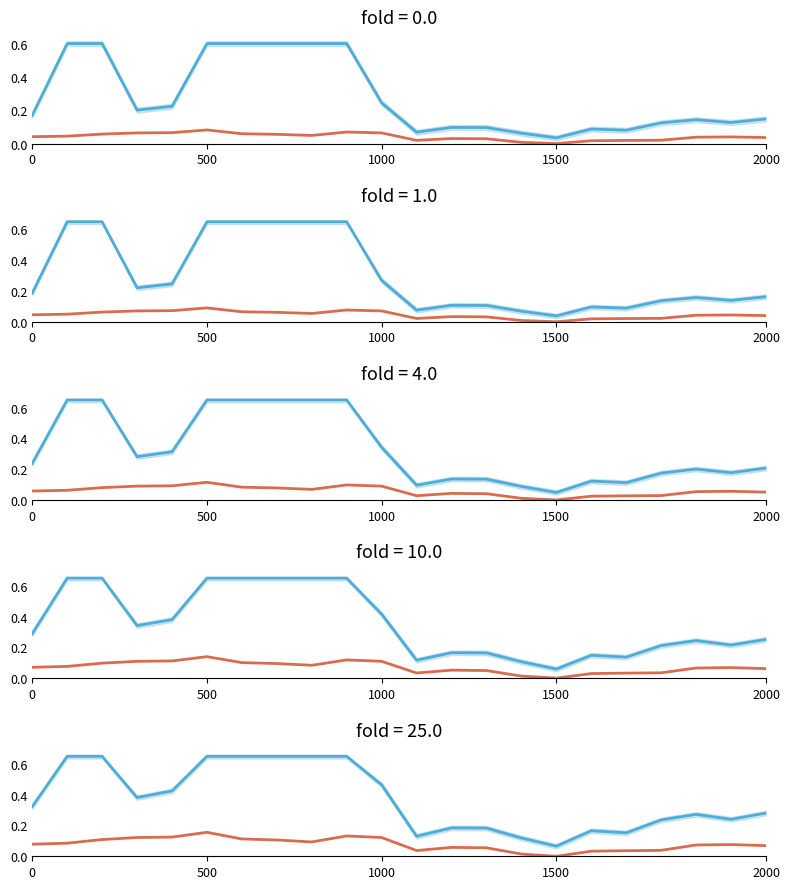

True or false: High and Low cross at least once.

False